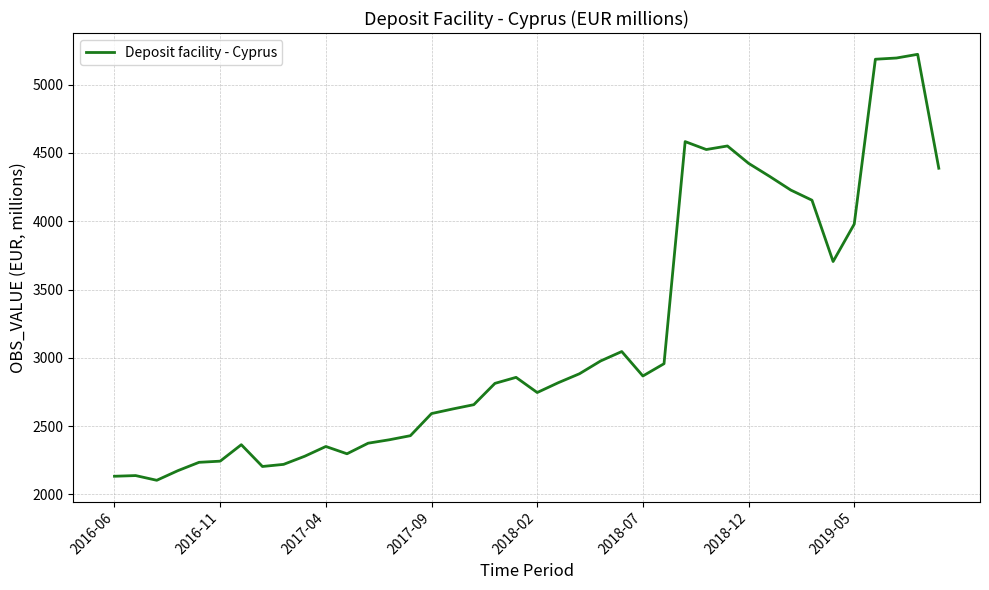

What is the greatest value displayed?

5222.0